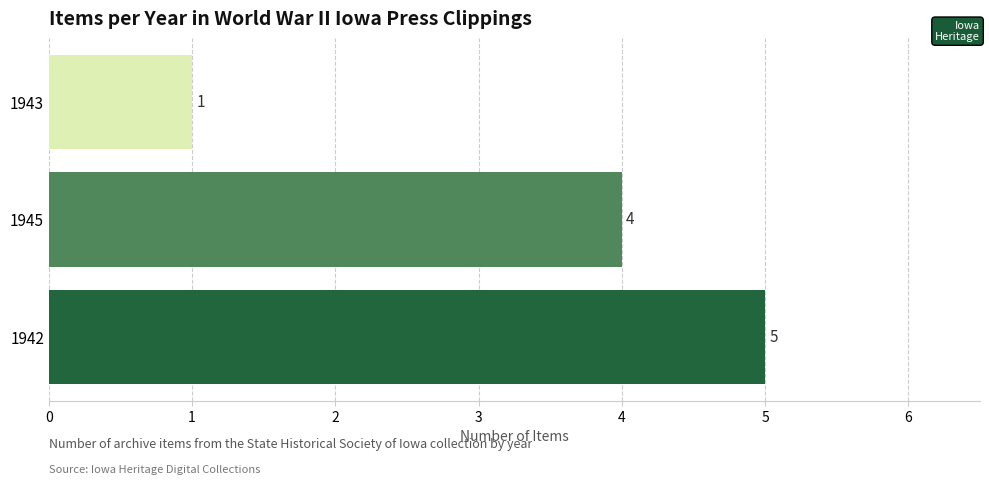

At which label is the value closest to 3?

1945